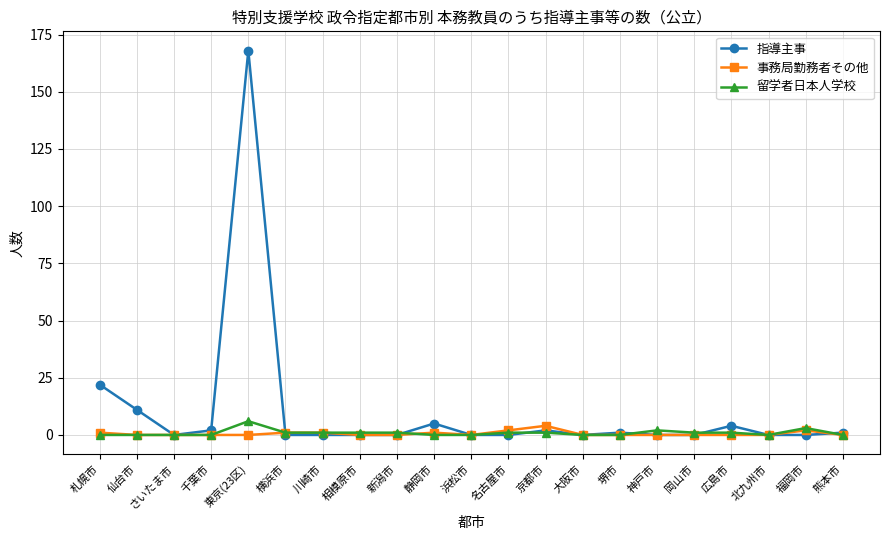

What is the difference between the 留学者日本人学校 values at 静岡市 and 東京(23区)?

6